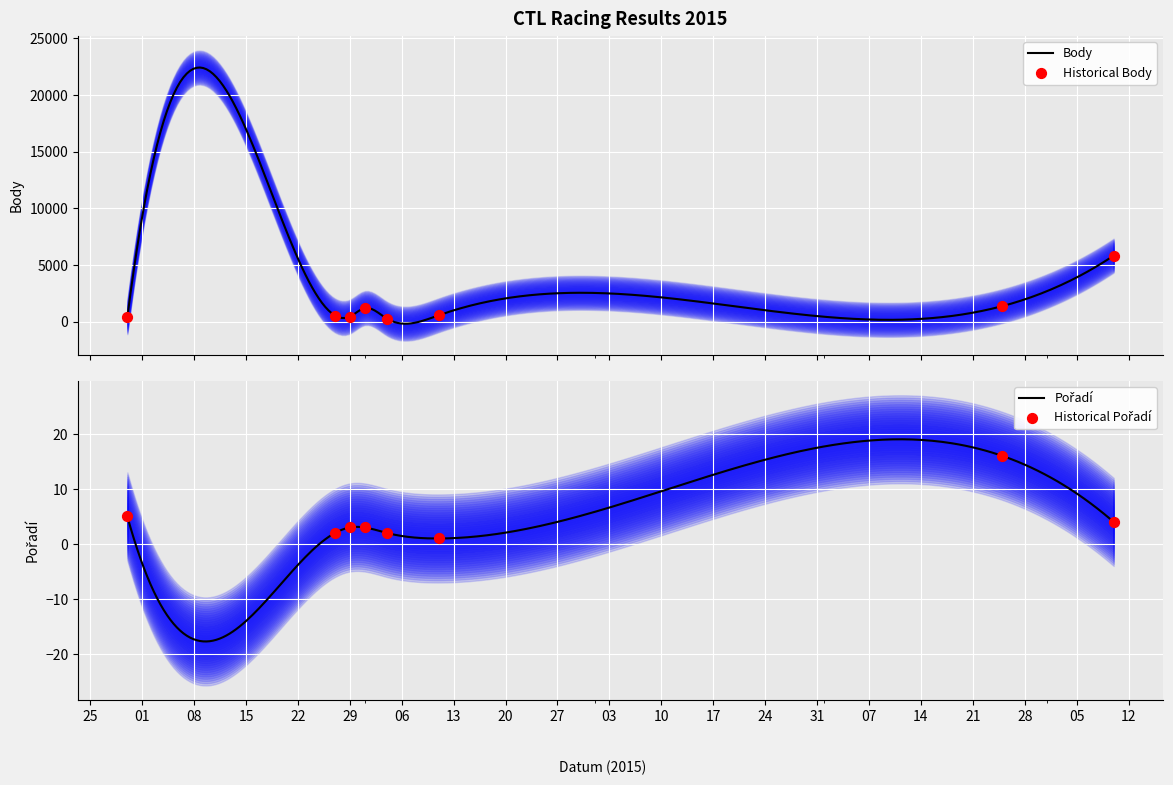

Is the value of Pořadí at 2015-07-04 greater than the value of Body at 2015-07-01?

No